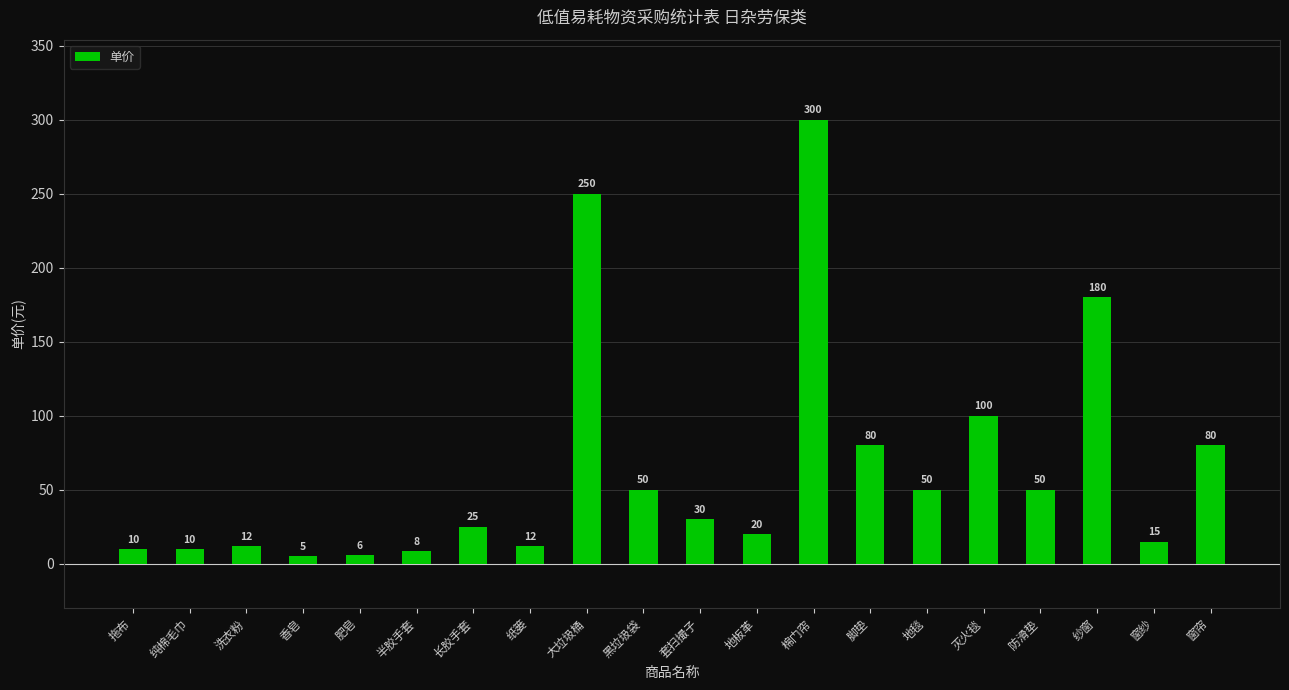

What is the difference between the second highest and second lowest values?

244.0